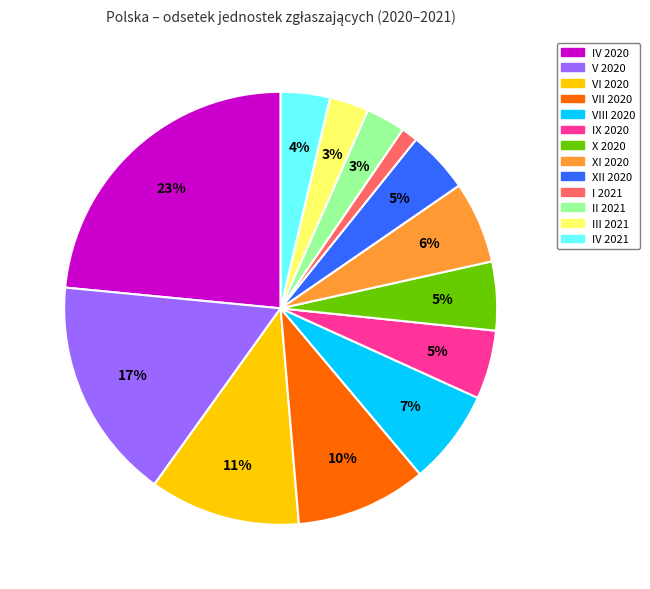

Is IV 2020 the majority of the pie?

No